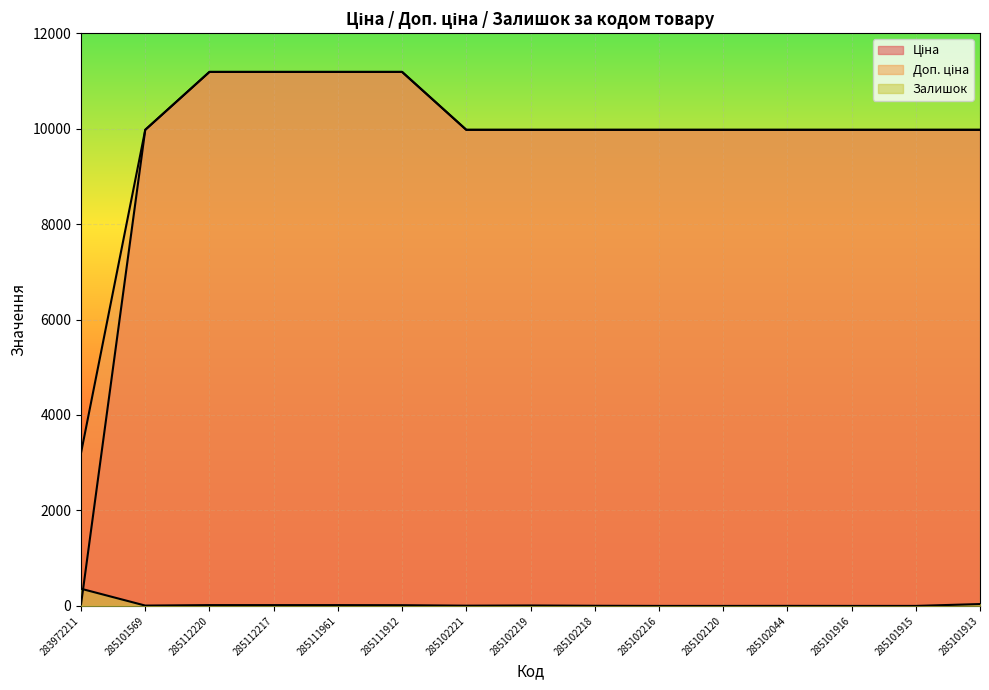

Which series has the largest total across all categories?

Доп. ціна